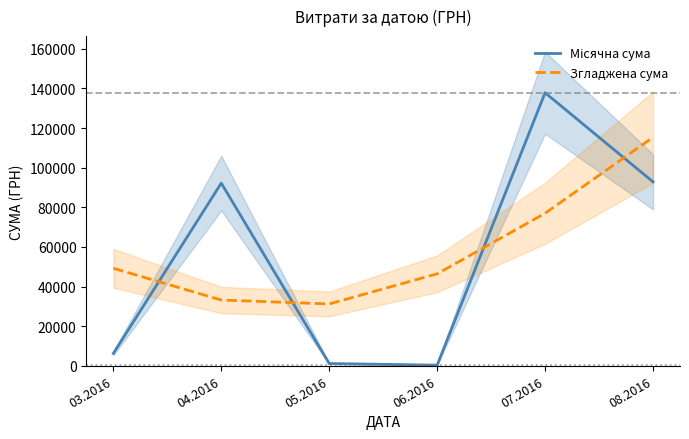

What is the total value across all series at 05.2016?

32349.6